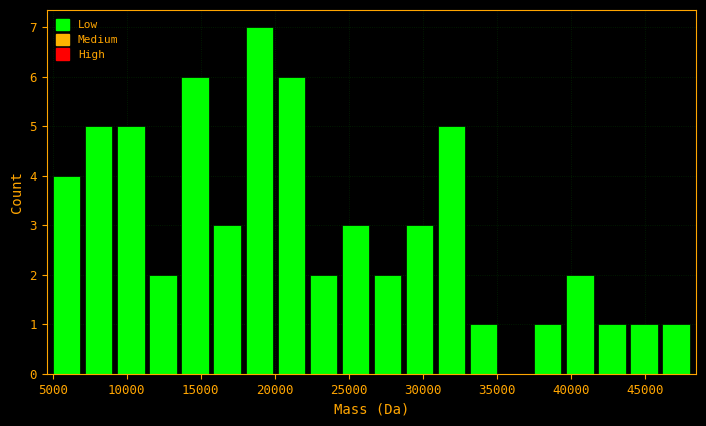

Over which range of the x-axis is the bar tallest?

18000 to 20000